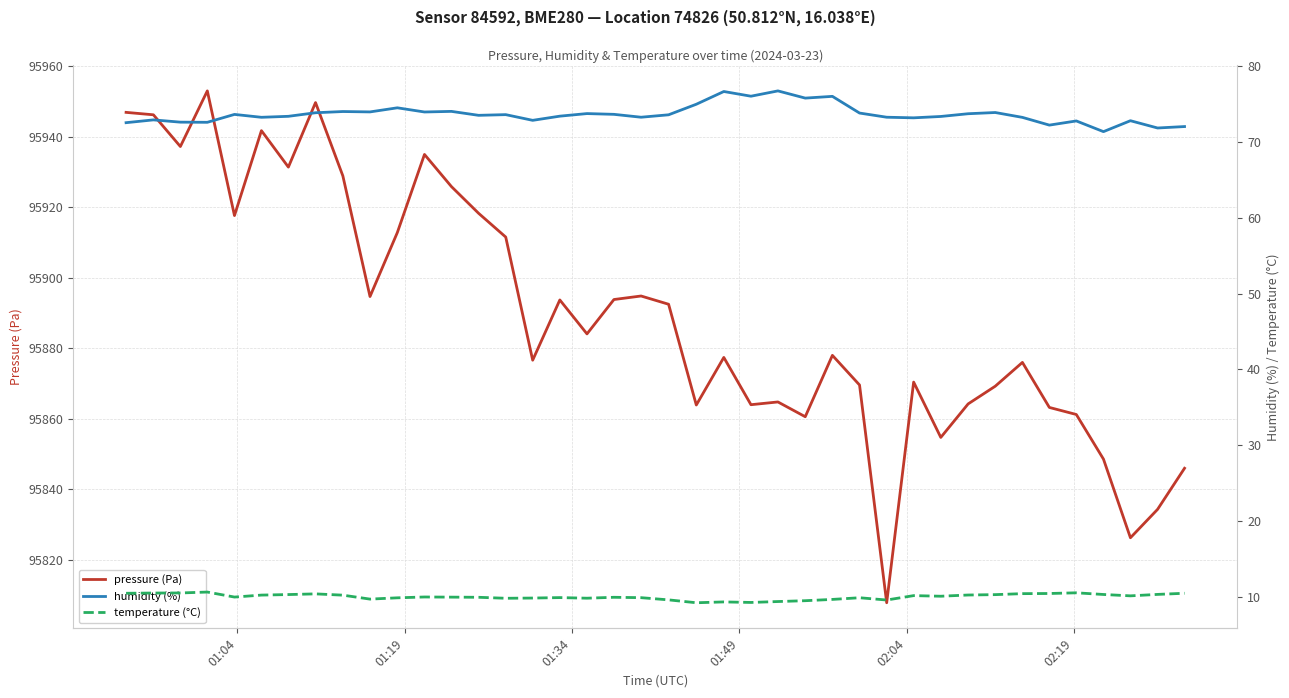

What is the maximum value for pressure (Pa)?

95953.0